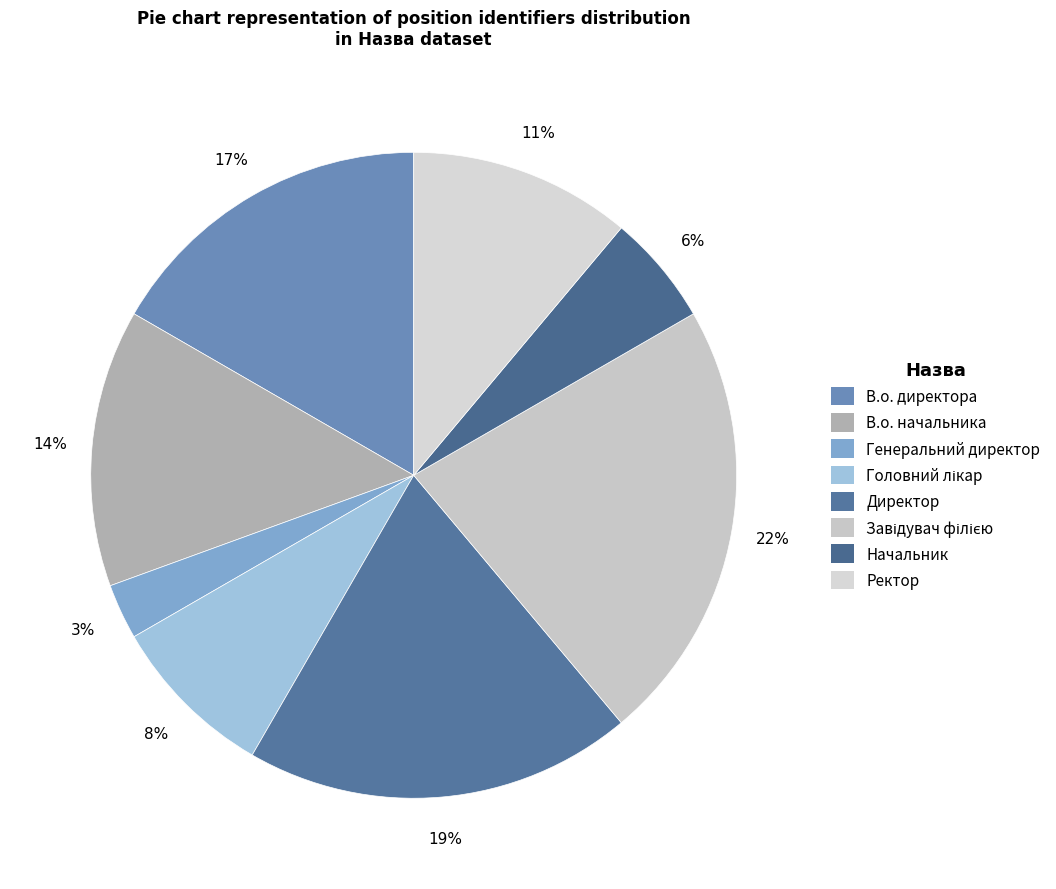

What is the smallest slice in the pie chart?

Генеральний директор